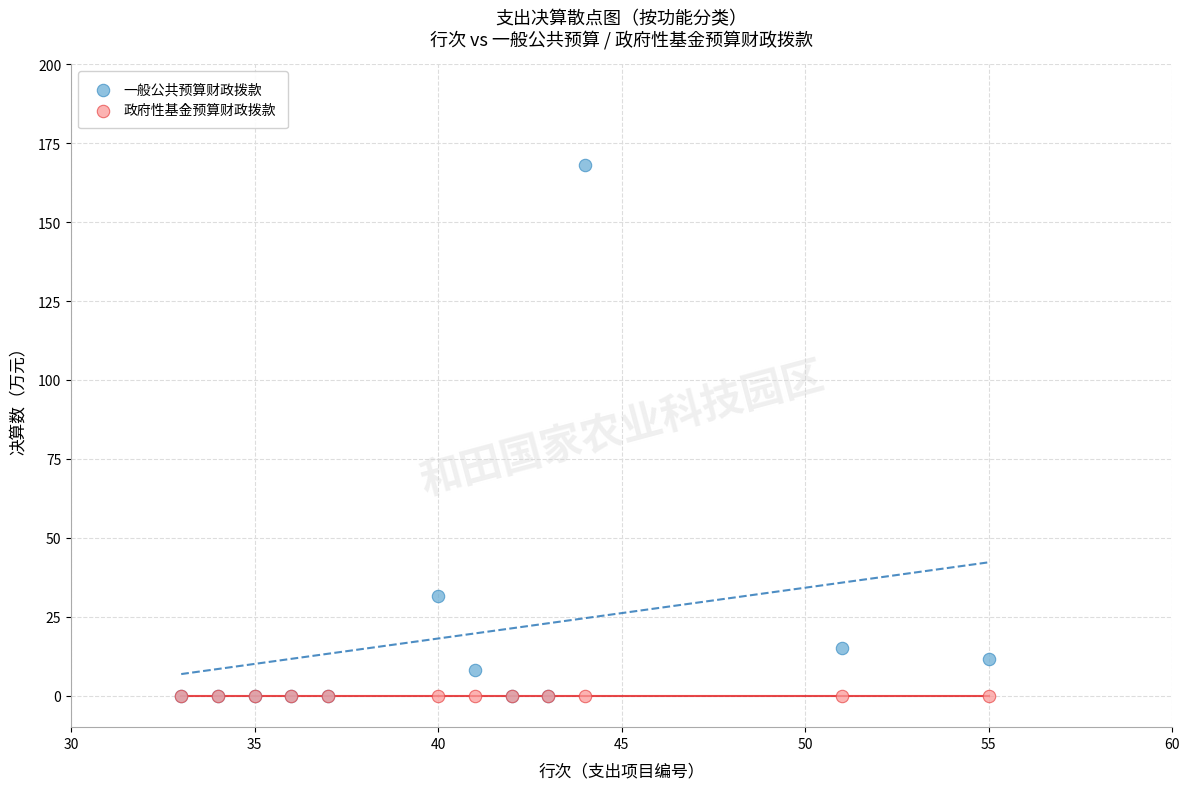

Across all series, what Y value is closest to 84?

31.7